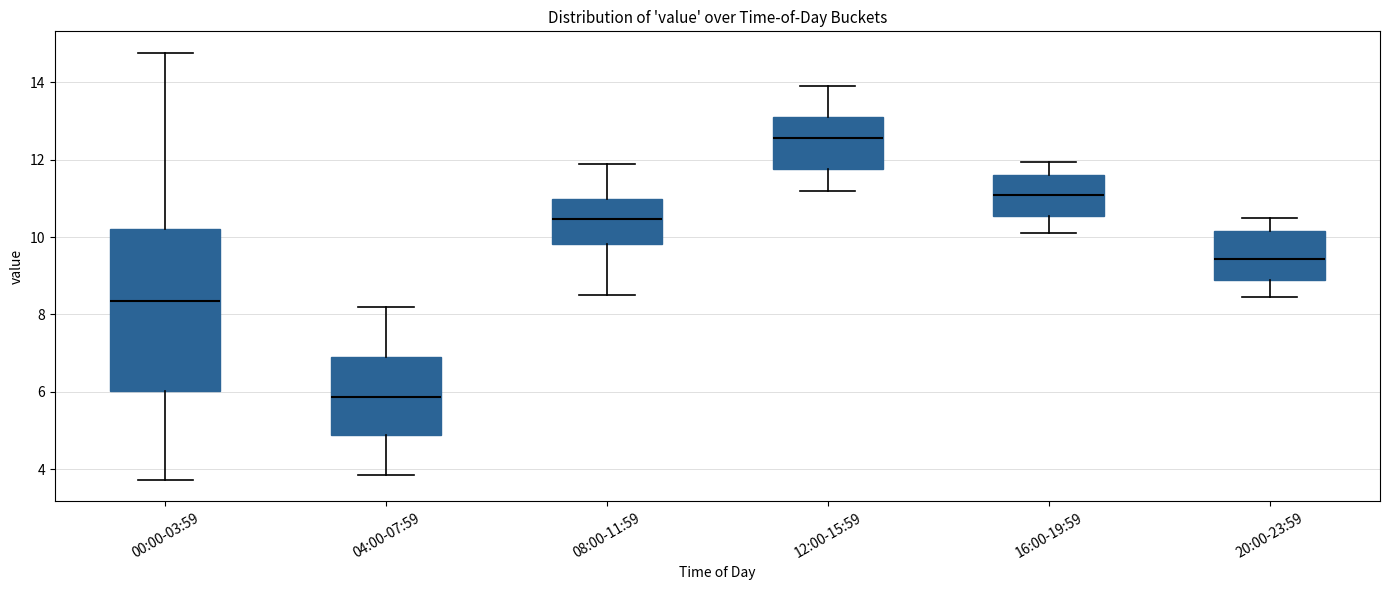

Reading left to right, transcribe this box plot: for each box, give where its median line is, the range the box spans, and where its two whiskers end, as read against the y-axis. The values are not printed on the chart, so give them approximately, as read against the axis.

00:00-03:59: median 8.4, box 6.0 to 10.2, whiskers 3.8 to 14.8
04:00-07:59: median 5.8, box 4.8 to 6.8, whiskers 3.8 to 8.2
08:00-11:59: median 10.4, box 9.8 to 11.0, whiskers 8.6 to 12.0
12:00-15:59: median 12.6, box 11.8 to 13.2, whiskers 11.2 to 14.0
16:00-19:59: median 11.2, box 10.6 to 11.6, whiskers 10.2 to 12.0
20:00-23:59: median 9.4, box 8.8 to 10.2, whiskers 8.4 to 10.6